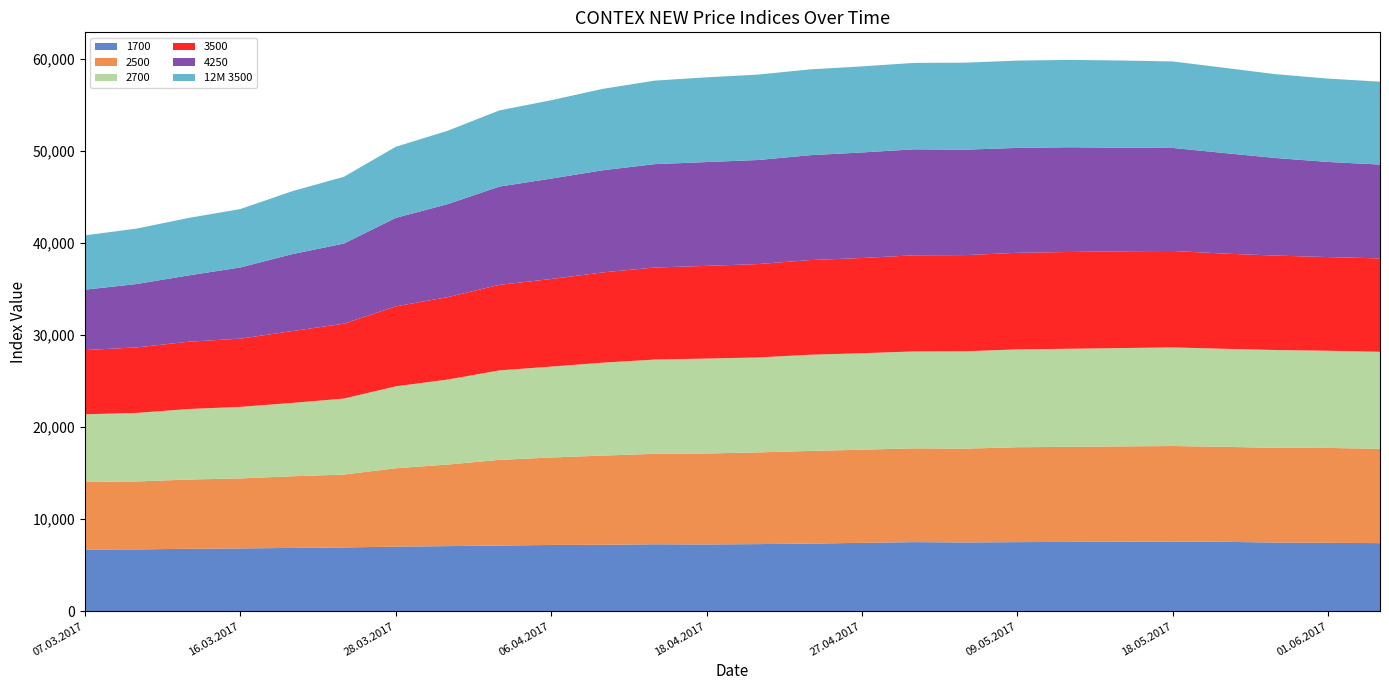

Reading left to right, transcribe all the data shown in this chart.

1700: 6709	6714	6785	6825	6874	6929	7017	7074	7134	7200	7218	7274	7254	7292	7345	7429	7509	7474	7507	7531	7547	7572	7538	7460	7432	7399
2500: 7328	7384	7519	7599	7786	7914	8511	8858	9304	9497	9688	9820	9879	9959	10066	10115	10181	10186	10303	10327	10357	10373	10317	10283	10304	10242
2700: 7350	7441	7660	7770	7966	8255	8898	9227	9718	9873	10091	10240	10310	10312	10448	10476	10526	10572	10627	10649	10678	10708	10647	10624	10556	10537
3500: 6976	7114	7304	7411	7796	8130	8680	8952	9290	9510	9802	9995	10064	10142	10278	10340	10439	10446	10488	10508	10509	10473	10336	10256	10170	10143
4250: 6558	6883	7202	7729	8354	8704	9610	10098	10670	10905	11092	11226	11274	11300	11388	11465	11508	11449	11394	11374	11248	11187	10920	10592	10330	10189
12M 3500: 5898	6022	6241	6343	6836	7251	7724	7966	8272	8510	8843	9070	9201	9279	9322	9346	9386	9449	9480	9486	9472	9394	9257	9100	9051	9002